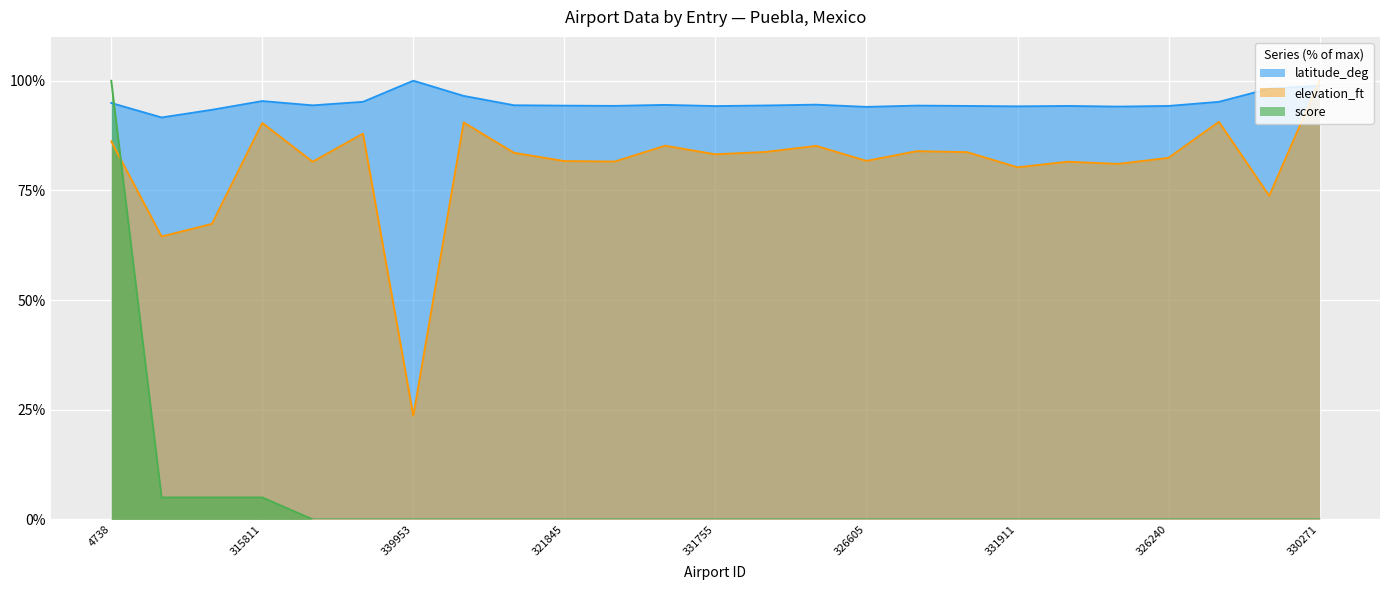

Between which two adjacent categories do score and latitude_deg first intersect?

4738 and 4712